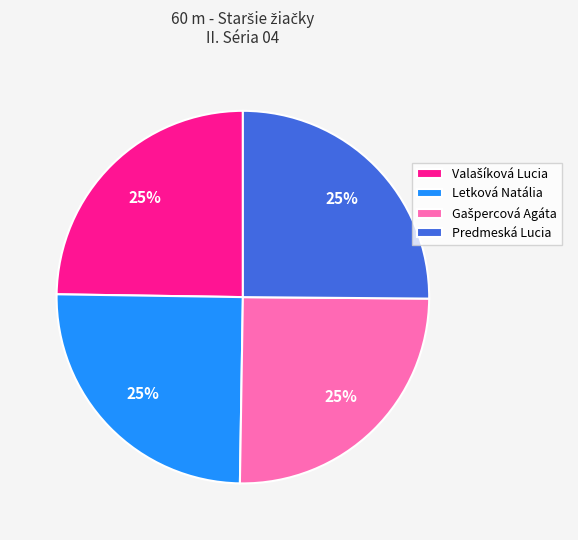

Count the number of slices in the pie.

4